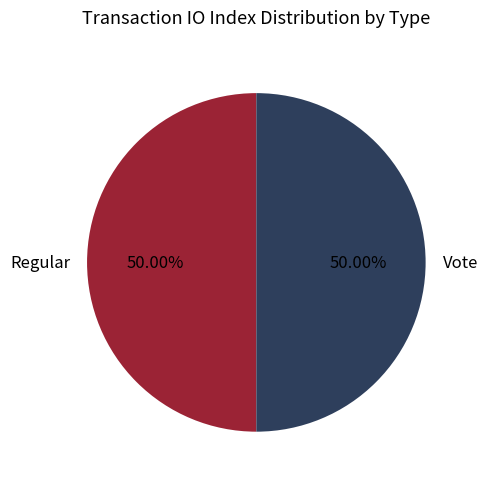

Approximately how many times larger is the value at Vote compared to Regular?

1.0